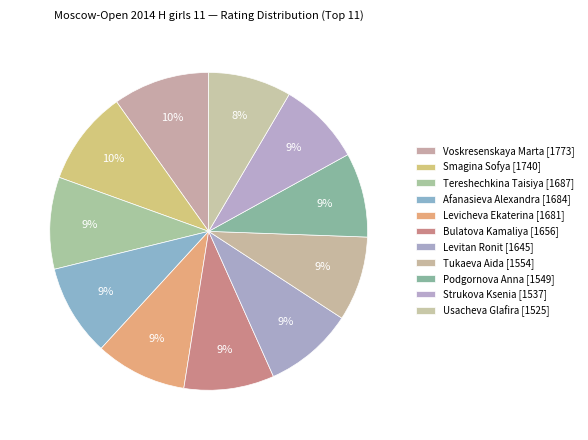

True or false: Bulatova Kamaliya [1656] accounts for 1% of the total.

False